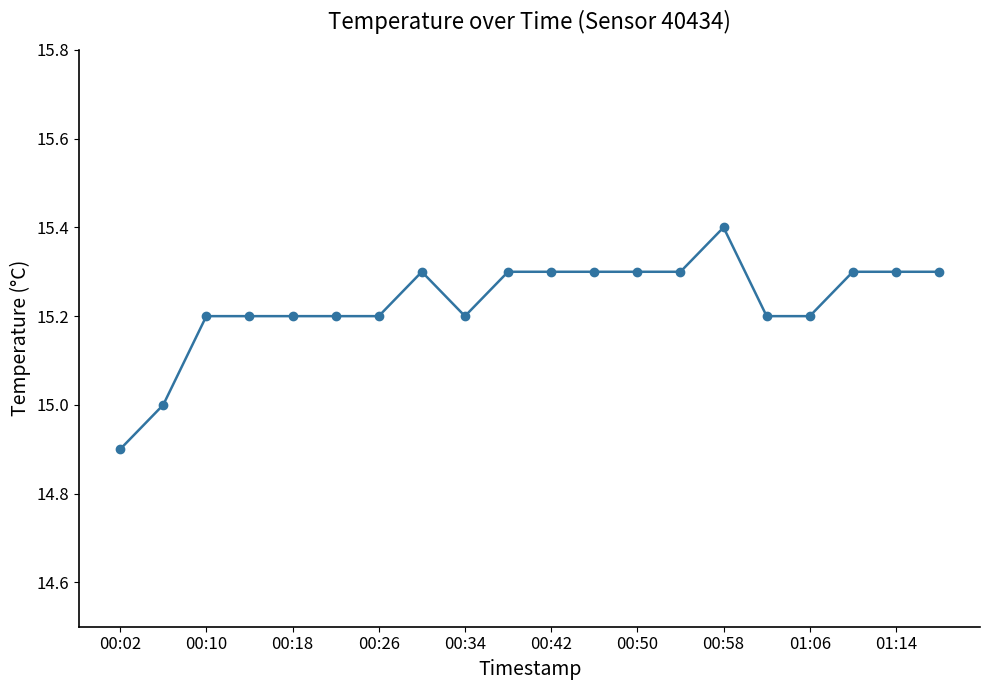

What is the value of the 7th point from the left?

15.2